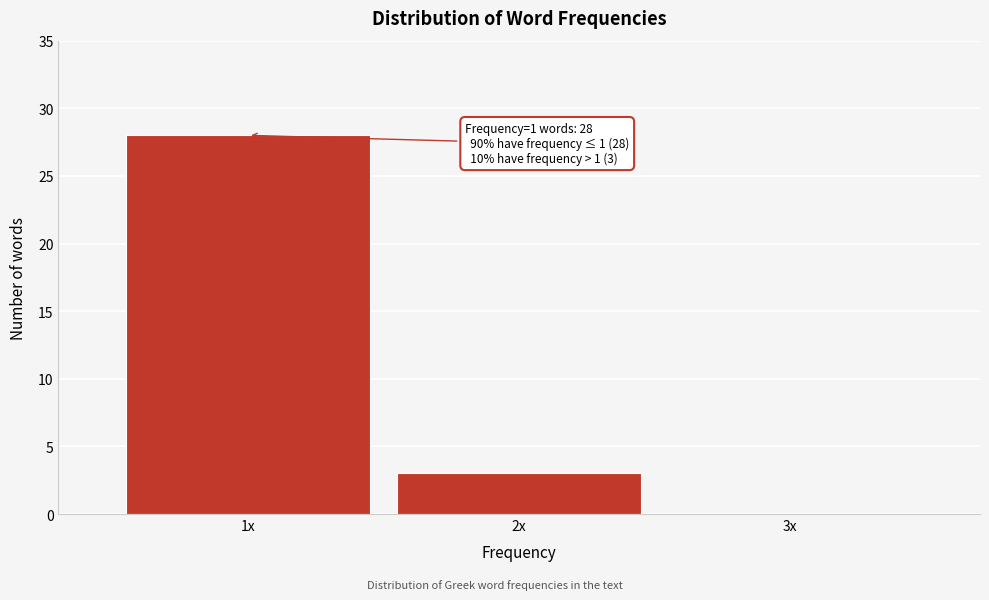

Reading left to right, what are all the values shown in this chart?

1x=28	2x=3	3x=0